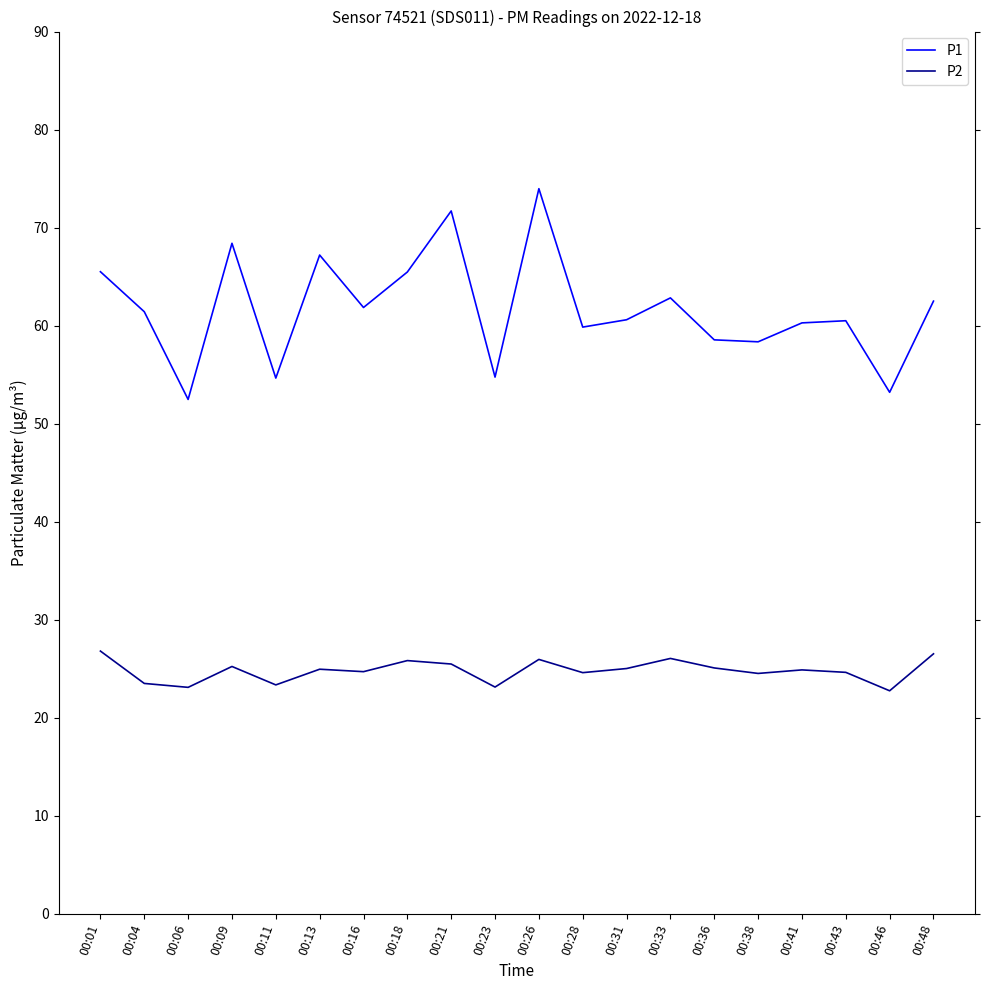

Read the P1 value at 00:43.

60.5